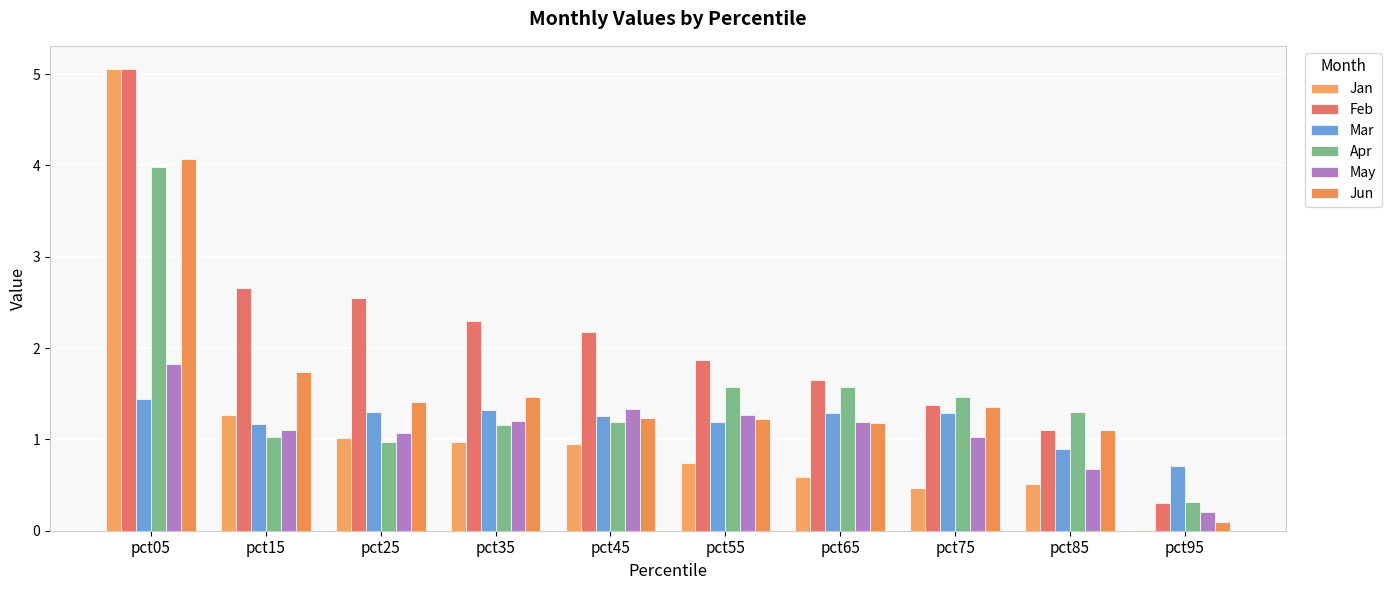

Rank the series by their maximum value, from lowest to highest.

Mar, May, Apr, Jun, Jan, Feb